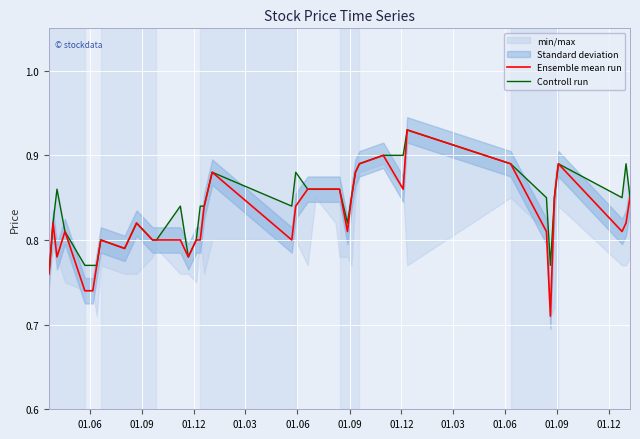

What is the value of the Ensemble mean run point at the 16th from the left?

0.8